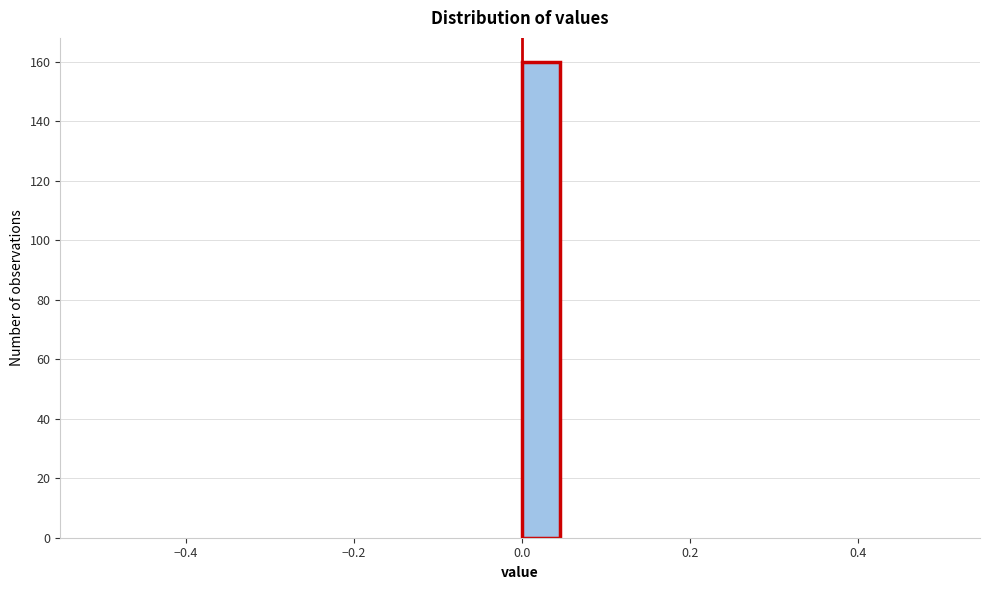

Around what value on the x-axis is the tallest bar? Give the approximate position of its centre, as read against the axis.

0.02